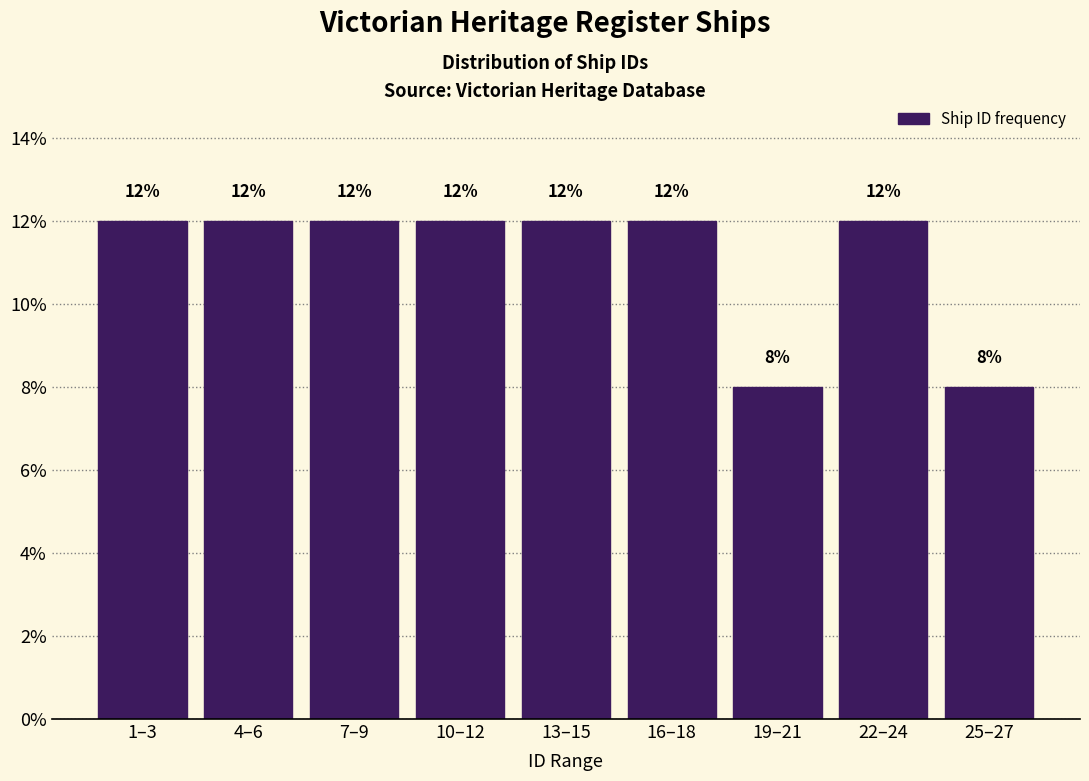

Reading left to right, extract all data points from this chart.

1–3=12	4–6=12	7–9=12	10–12=12	13–15=12	16–18=12	19–21=8	22–24=12	25–27=8